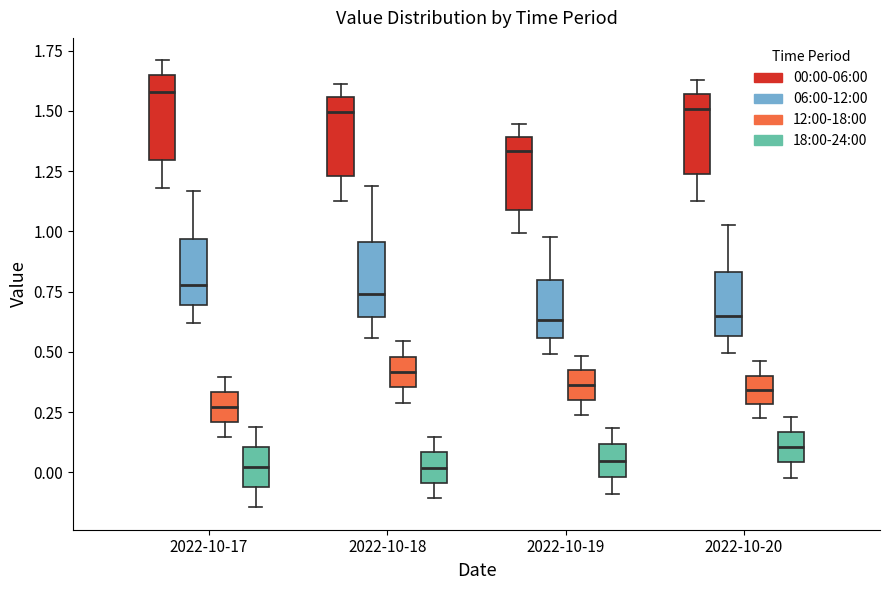

Reading left to right, read every box against the y-axis: the position of its median line, the range the box covers, and the ends of its whiskers. The values are not printed on the chart, so give them approximately, as read against the axis.

2022-10-17 (00:00-06:00): median 1.60, box 1.30 to 1.65, whiskers 1.20 to 1.70
2022-10-17 (06:00-12:00): median 0.80, box 0.70 to 0.95, whiskers 0.60 to 1.15
2022-10-17 (12:00-18:00): median 0.25, box 0.20 to 0.35, whiskers 0.15 to 0.40
2022-10-17 (18:00-24:00): median 0.00, box -0.05 to 0.10, whiskers -0.15 to 0.20
2022-10-18 (00:00-06:00): median 1.50, box 1.25 to 1.55, whiskers 1.15 to 1.60
2022-10-18 (06:00-12:00): median 0.75, box 0.65 to 0.95, whiskers 0.55 to 1.20
2022-10-18 (12:00-18:00): median 0.40, box 0.35 to 0.50, whiskers 0.30 to 0.55
2022-10-18 (18:00-24:00): median 0.00, box -0.05 to 0.10, whiskers -0.10 to 0.15
2022-10-19 (00:00-06:00): median 1.35, box 1.10 to 1.40, whiskers 1.00 to 1.45
2022-10-19 (06:00-12:00): median 0.65, box 0.55 to 0.80, whiskers 0.50 to 1.00
2022-10-19 (12:00-18:00): median 0.35, box 0.30 to 0.40, whiskers 0.25 to 0.50
2022-10-19 (18:00-24:00): median 0.05, box 0.00 to 0.10, whiskers -0.10 to 0.20
2022-10-20 (00:00-06:00): median 1.50, box 1.25 to 1.55, whiskers 1.15 to 1.65
2022-10-20 (06:00-12:00): median 0.65, box 0.55 to 0.85, whiskers 0.50 to 1.05
2022-10-20 (12:00-18:00): median 0.35, box 0.30 to 0.40, whiskers 0.20 to 0.45
2022-10-20 (18:00-24:00): median 0.10, box 0.05 to 0.15, whiskers 0.00 to 0.25